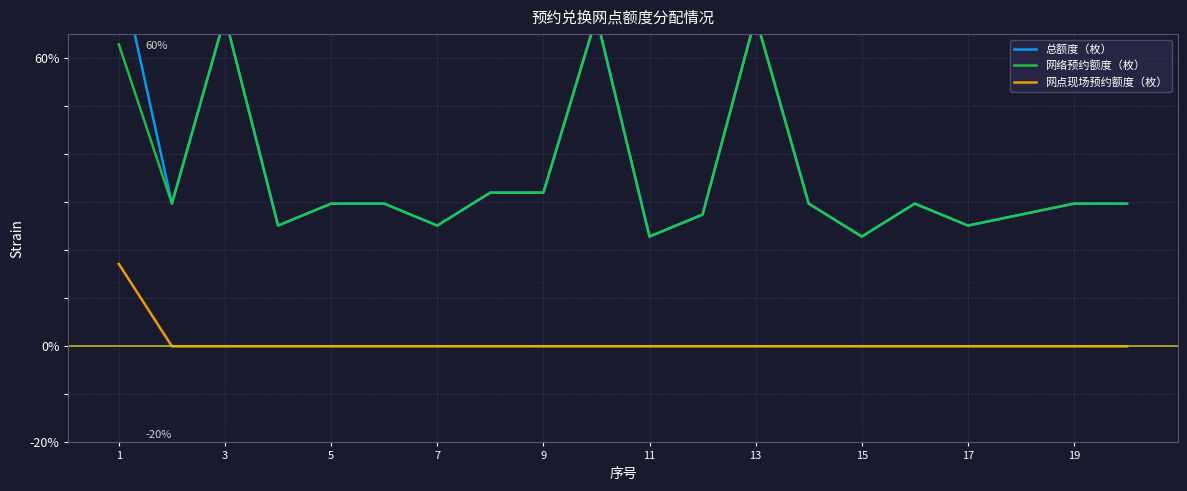

What is the total value across all series at 17?

64.0